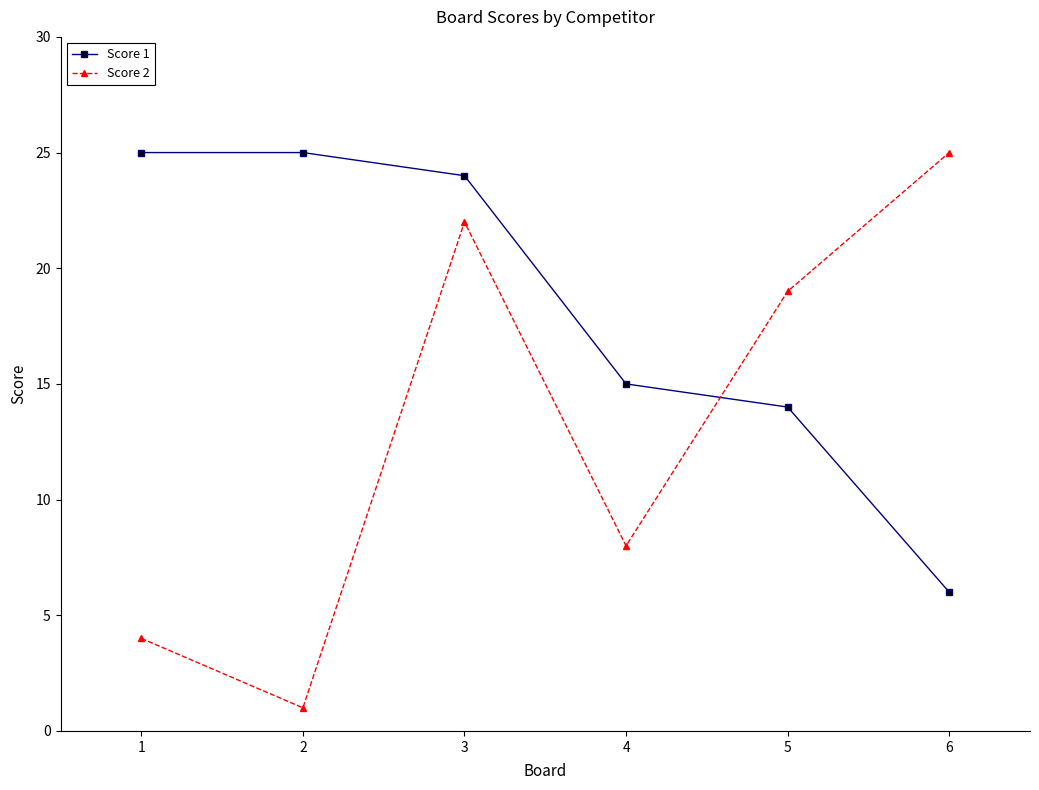

What is the value of the Score 1 point at the 1st from the left?

25